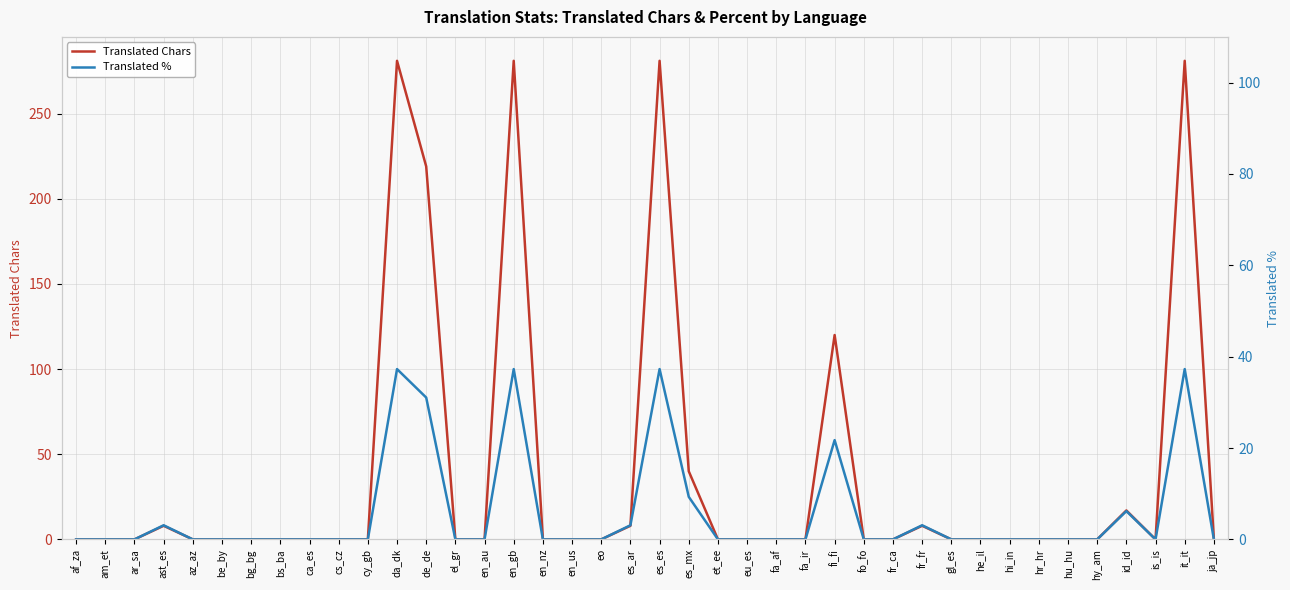

At which category does the chart reach its minimum across all series?

af_za